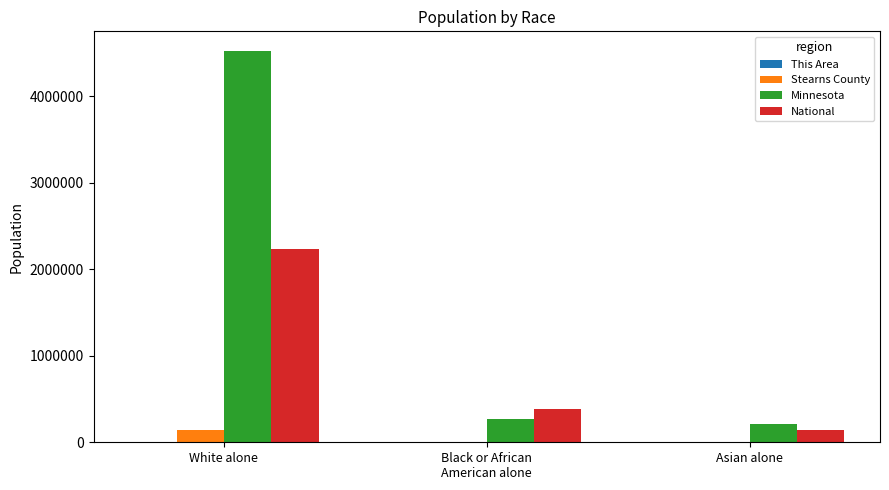

What is the highest value of the Stearns County series?

138262